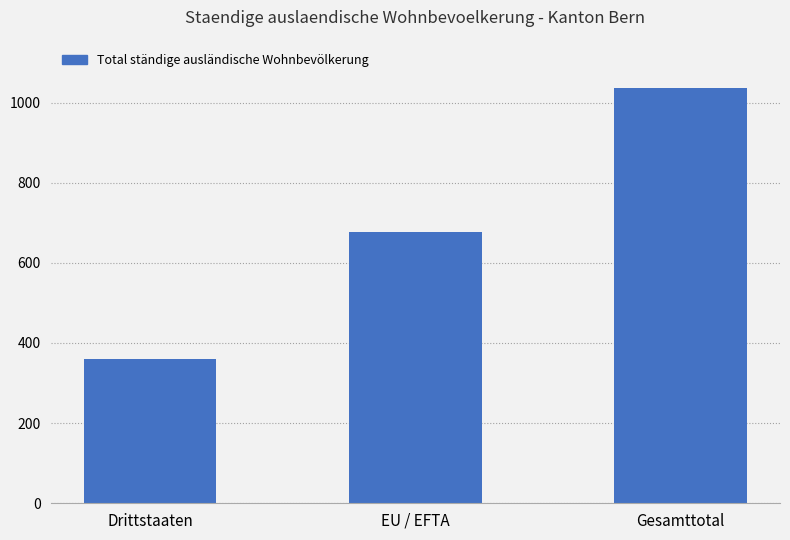

How many values are between 359 and 1036?

3